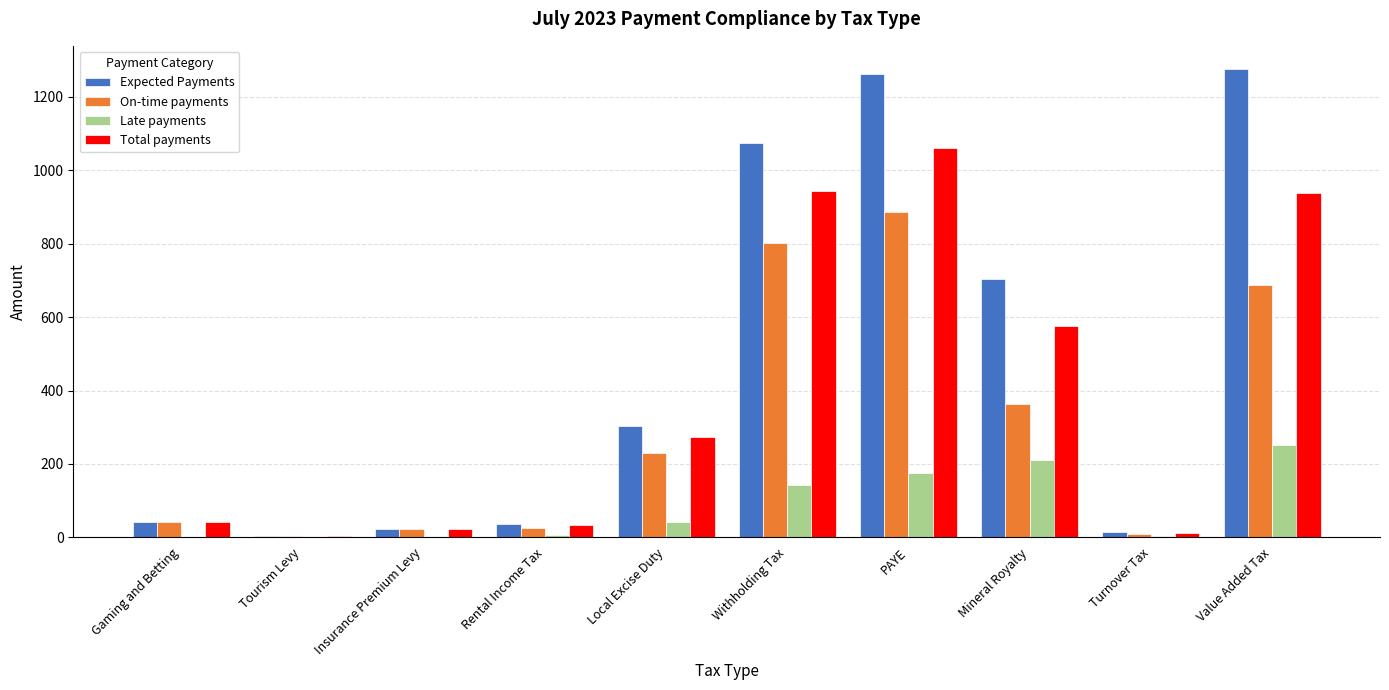

What is the highest value of the Late payments series?

250.5